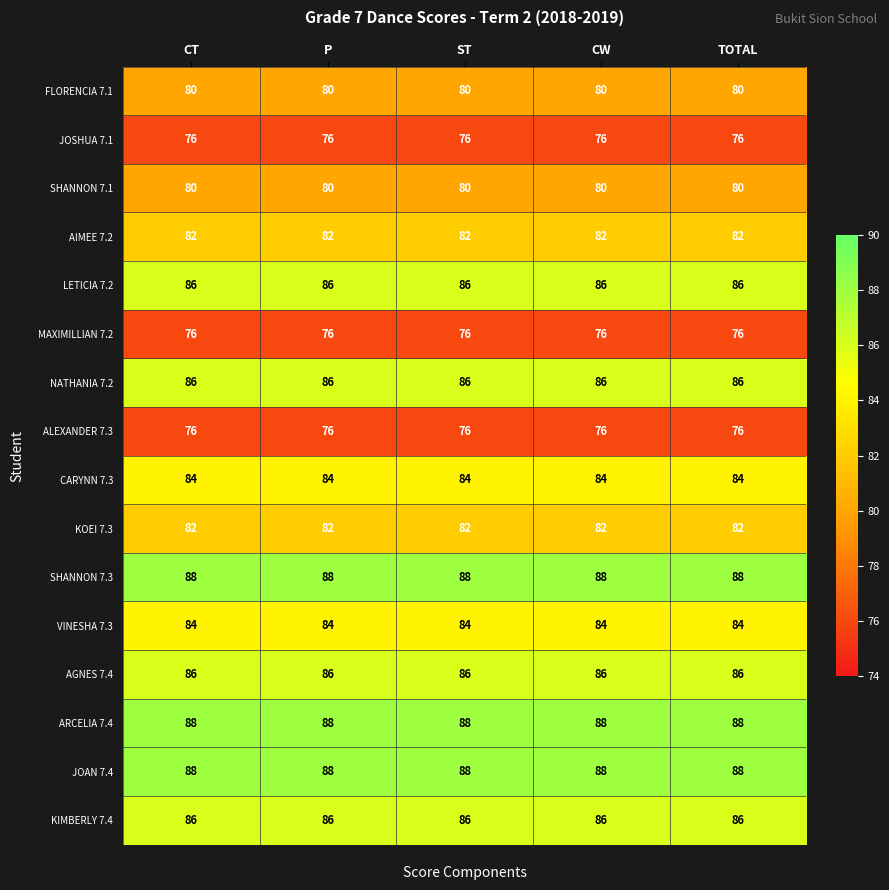

What value does the JOSHUA 7.1 series have at ST?

76